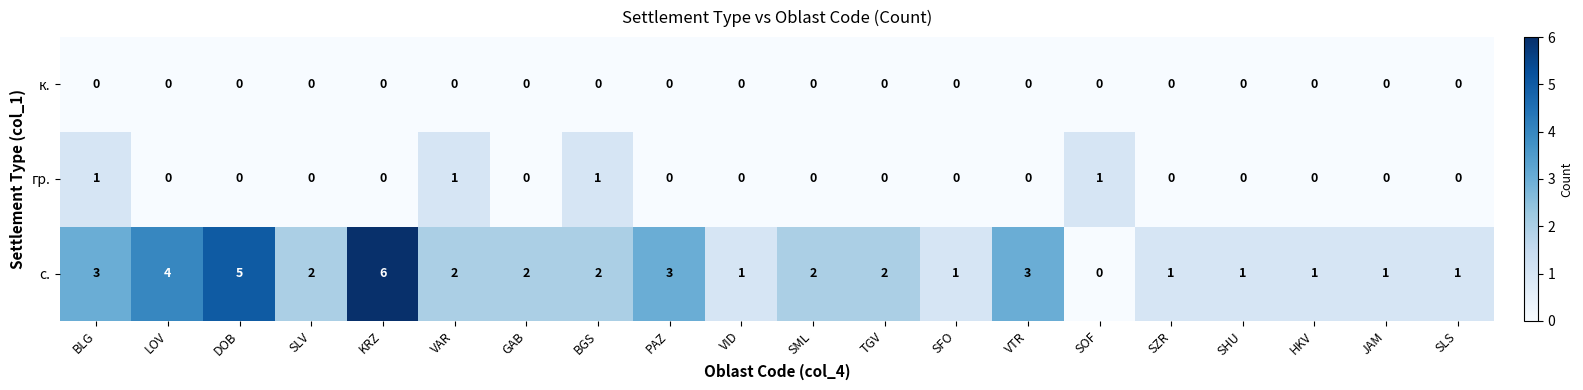

Between LOV and VTR, which series saw the biggest shift?

с.